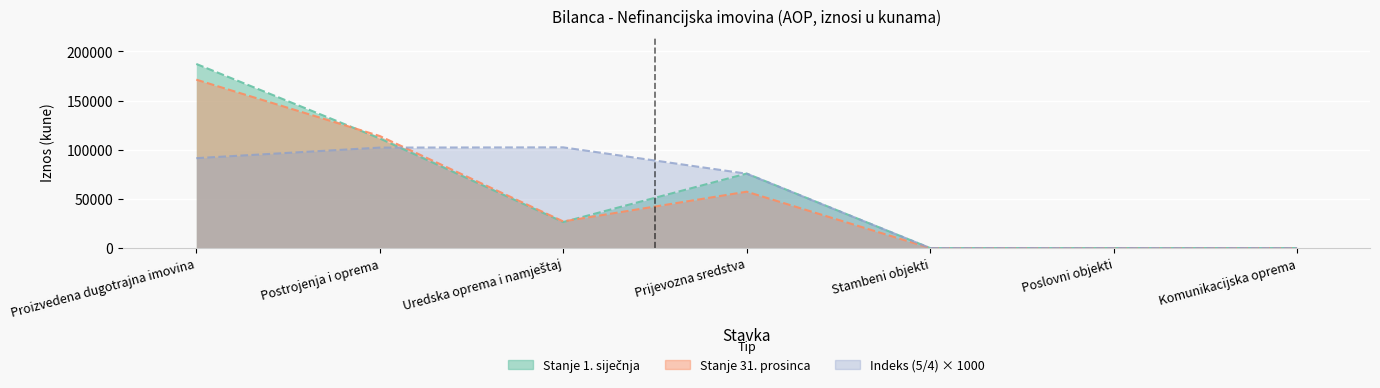

At which category is the sum across all series the highest?

Proizvedena dugotrajna imovina